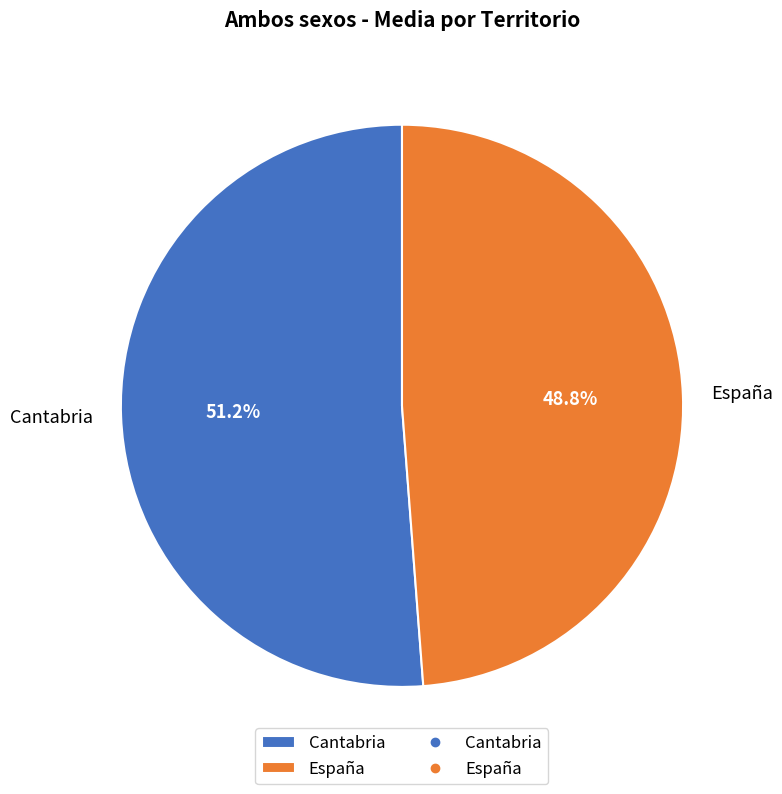

To the nearest percent, what portion does Cantabria represent?

51%